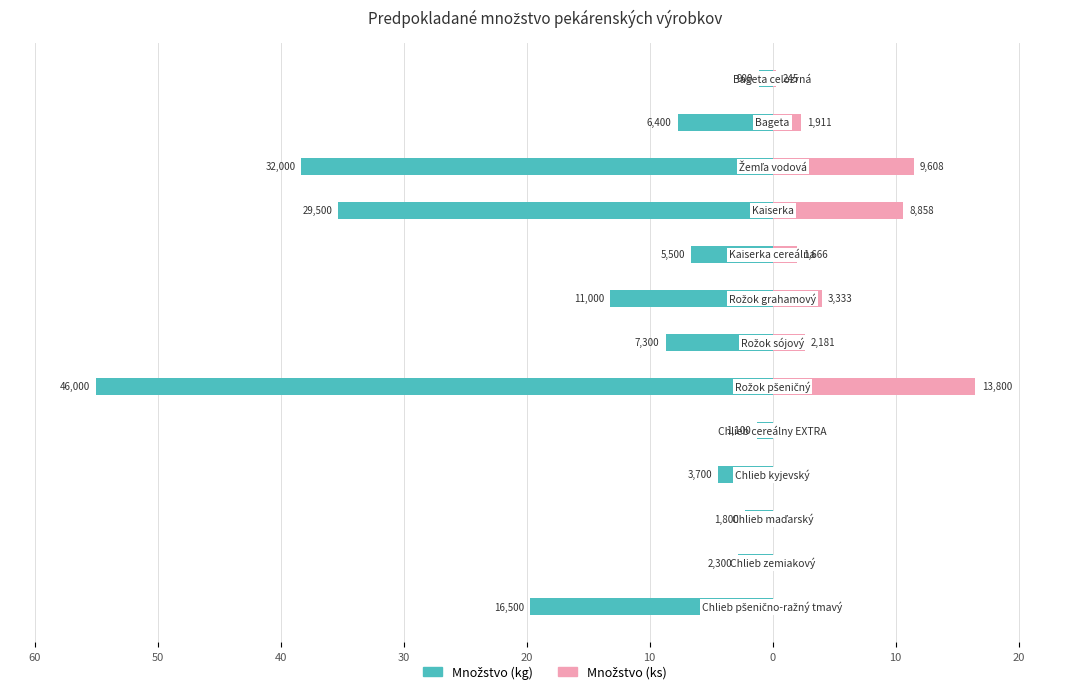

How many values in Množstvo v ks are above zero?

8